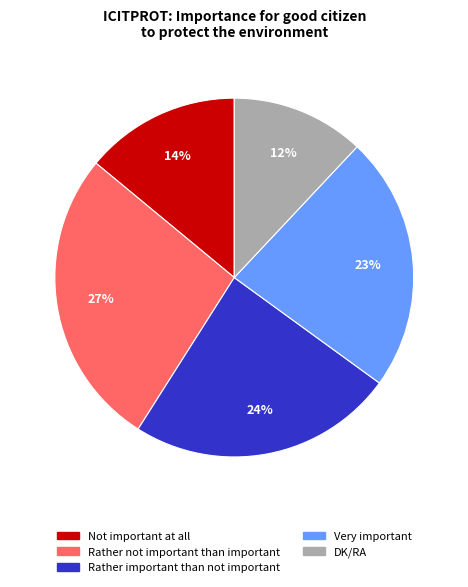

How many slices are in this pie chart?

5